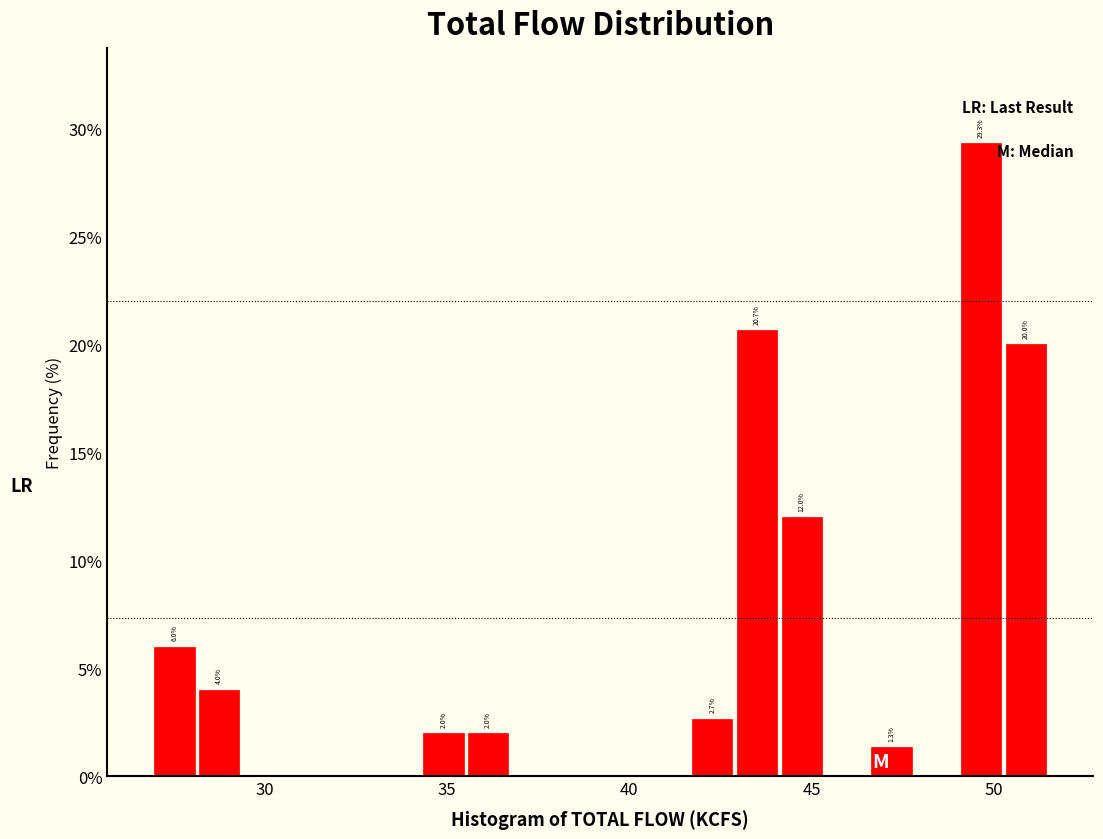

Read against the x-axis, roughly where is the centre of the tallest bar?

49.5